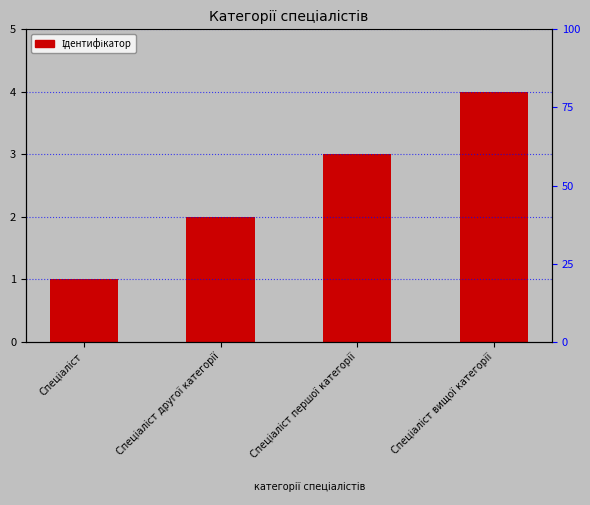

What is the average value?

2